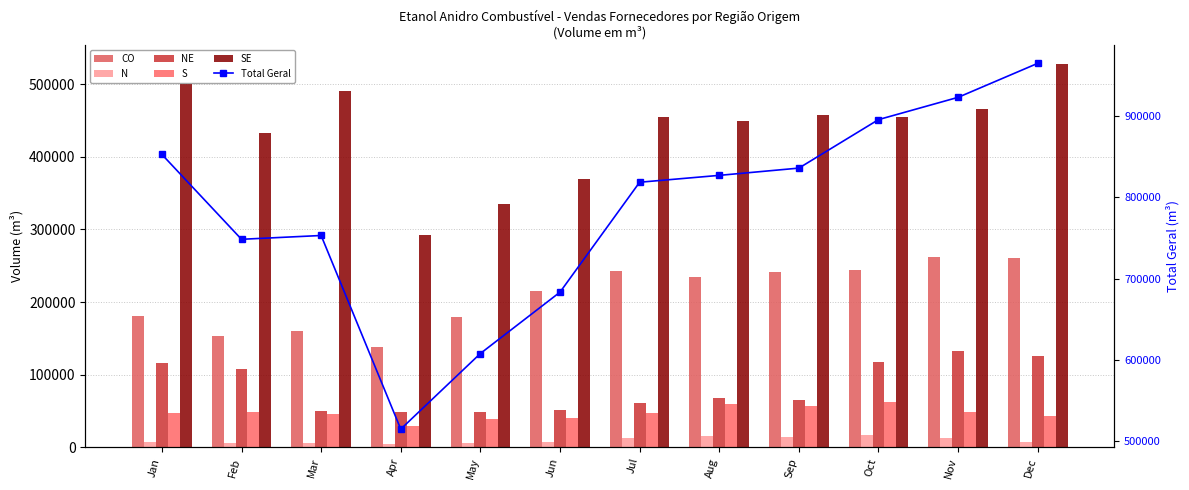

Where does the CO series first go above 235001?

Jul